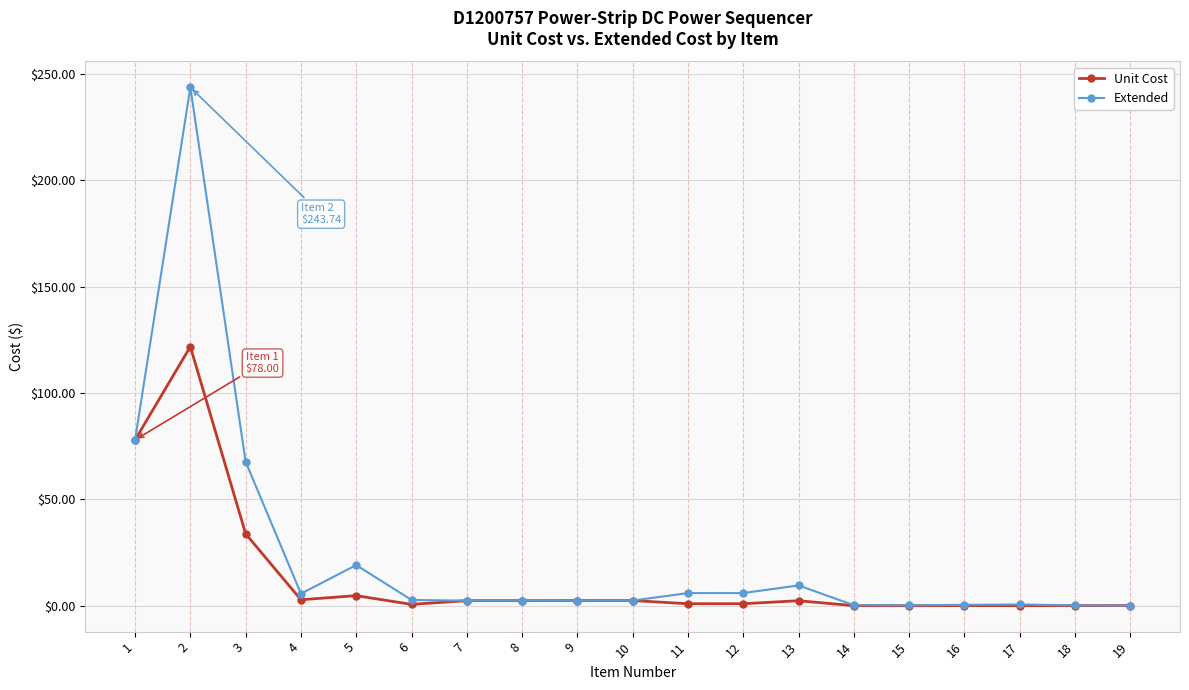

Which series changed the most between 5 and 16?

Extended